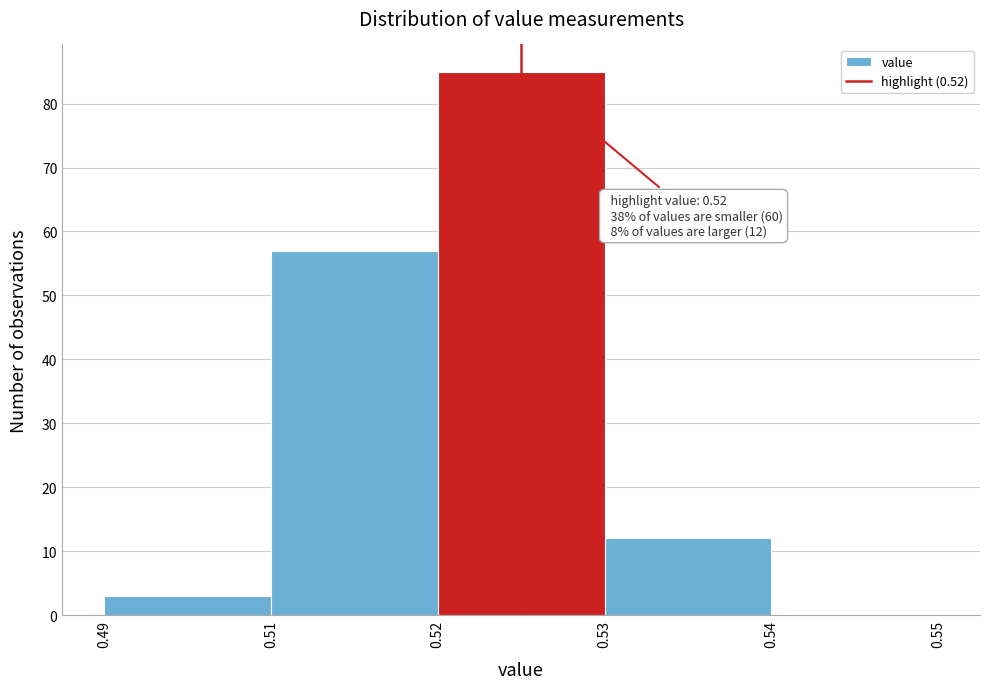

Reading left to right, list all the values displayed in this chart.

0.49=3	0.51=57	0.52=85	0.53=12	0.54=0